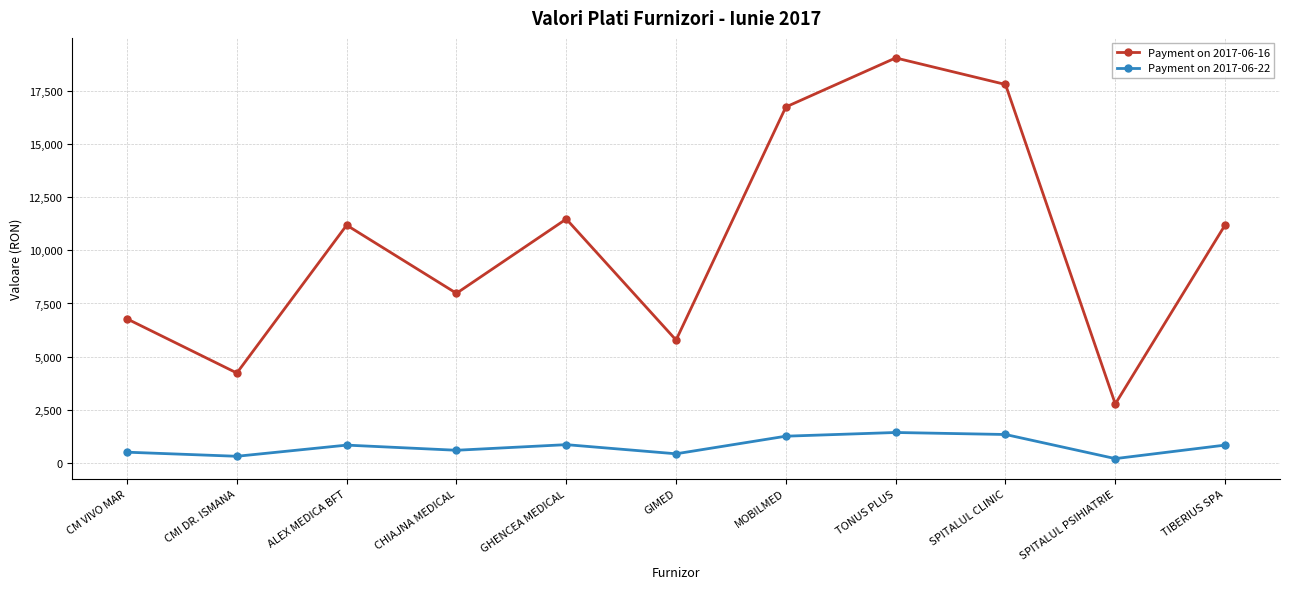

Which series has the widest spread of values?

Payment on 2017-06-16